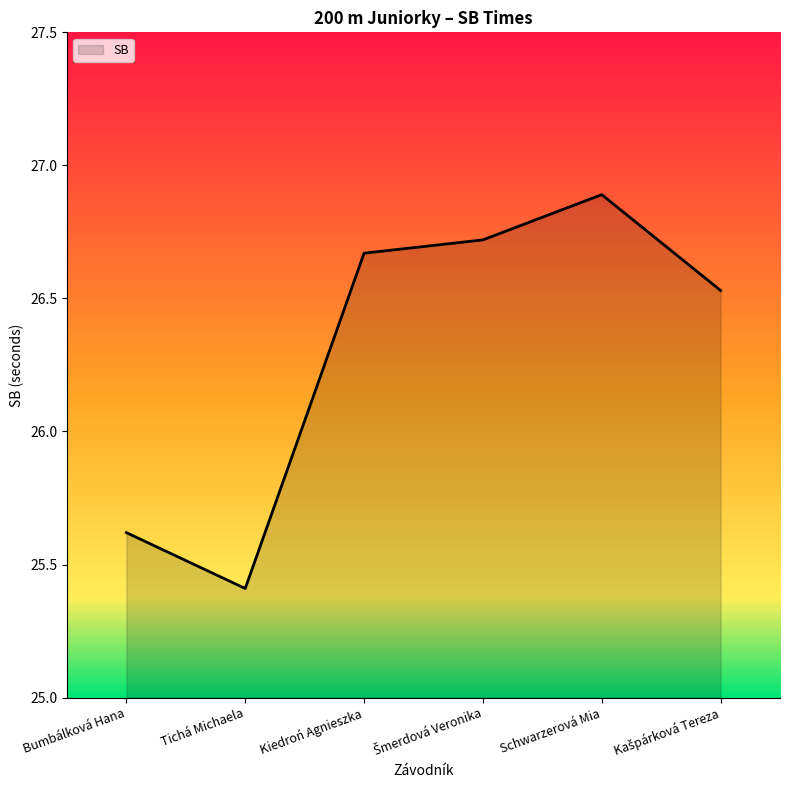

At which category does the chart reach its minimum across all series?

Tichá Michaela